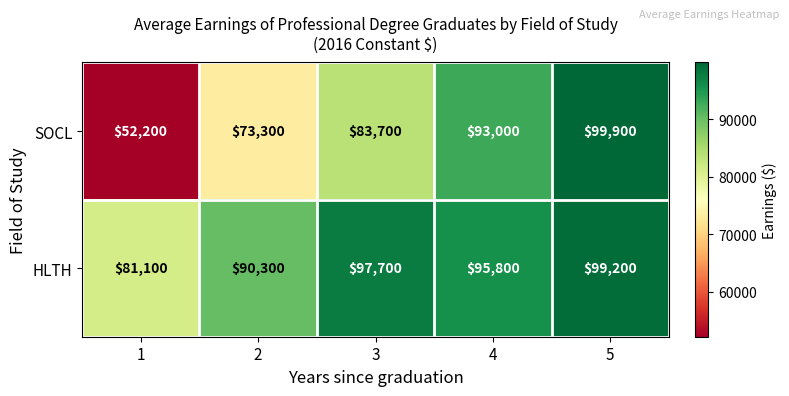

How many categories are shown in the chart?

5